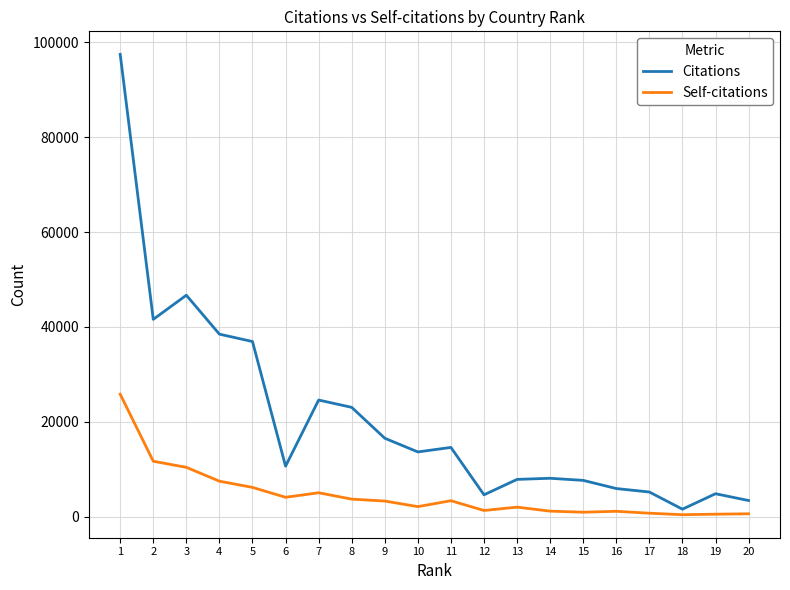

Does the chart have visible grid lines?

Yes